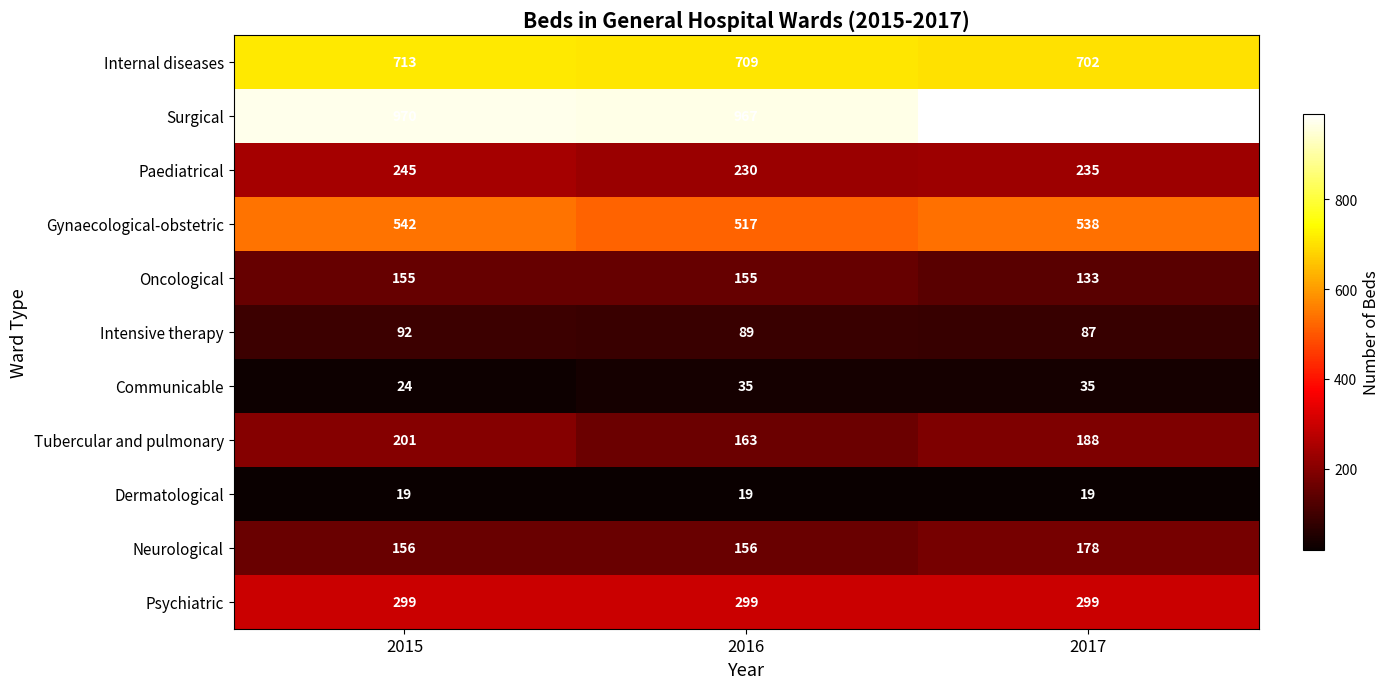

What is the minimum value for Tubercular and pulmonary?

163